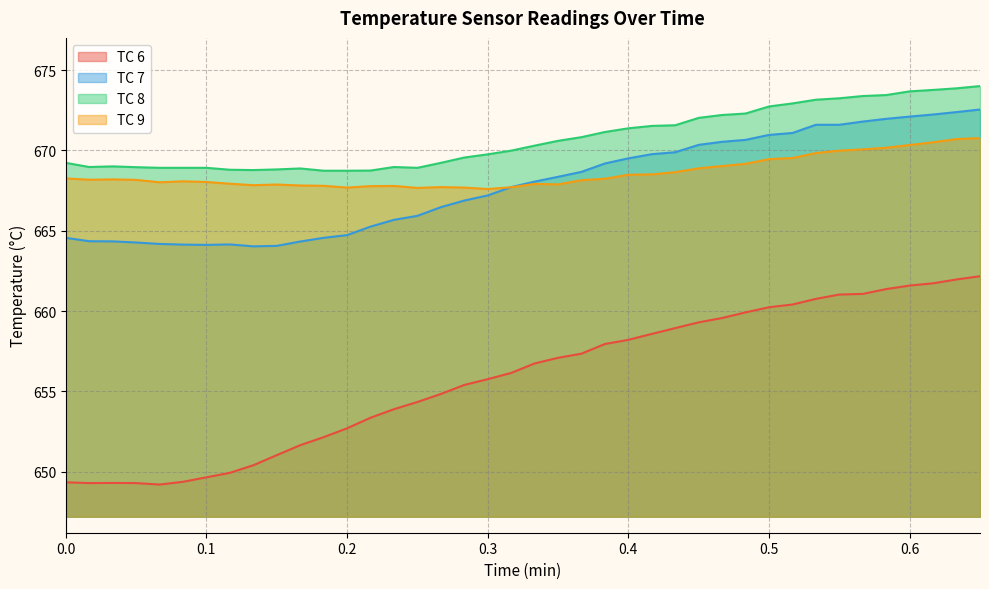

What is the sum of all TC 7 values?

26714.3